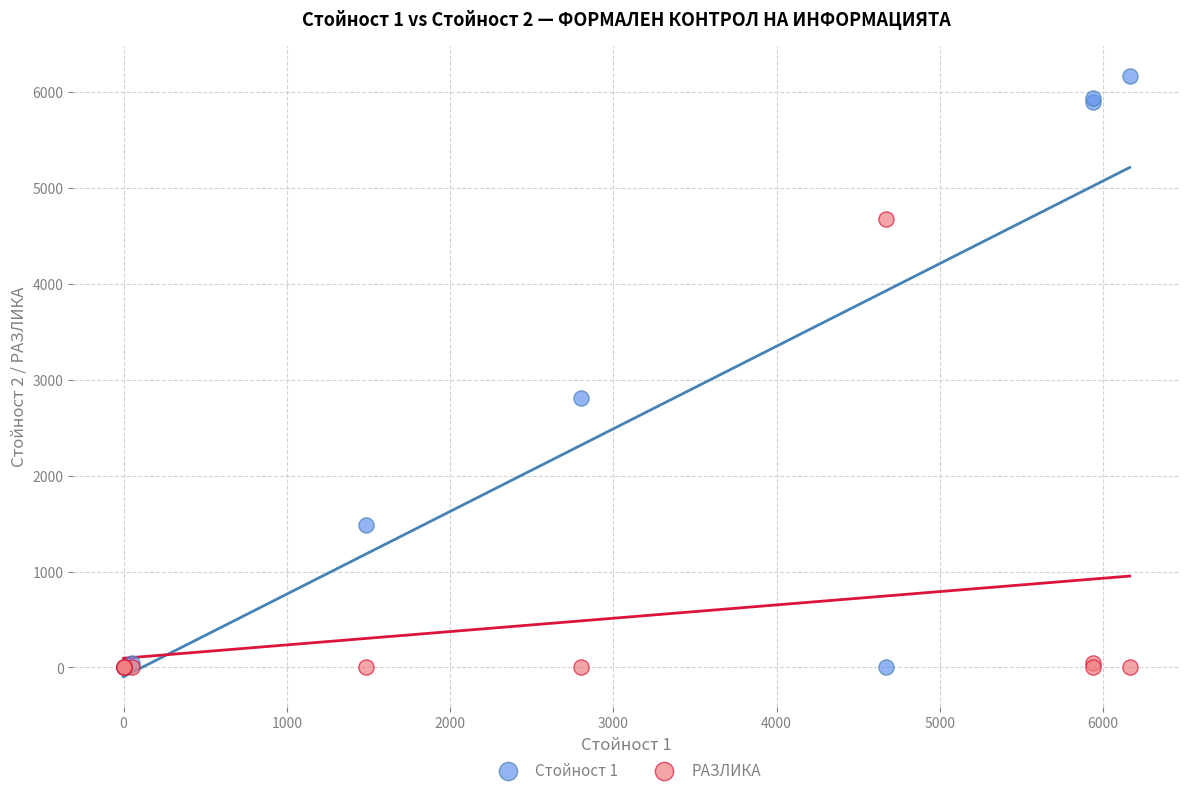

Across all series, what Y value is closest to 3081?

2804